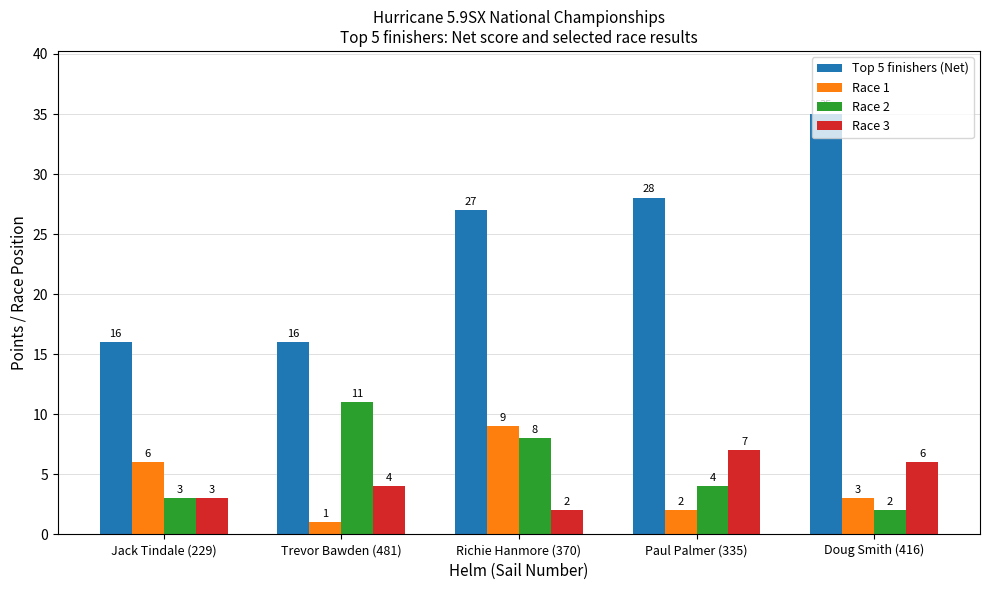

What is the average value of the Race 1 series?

4